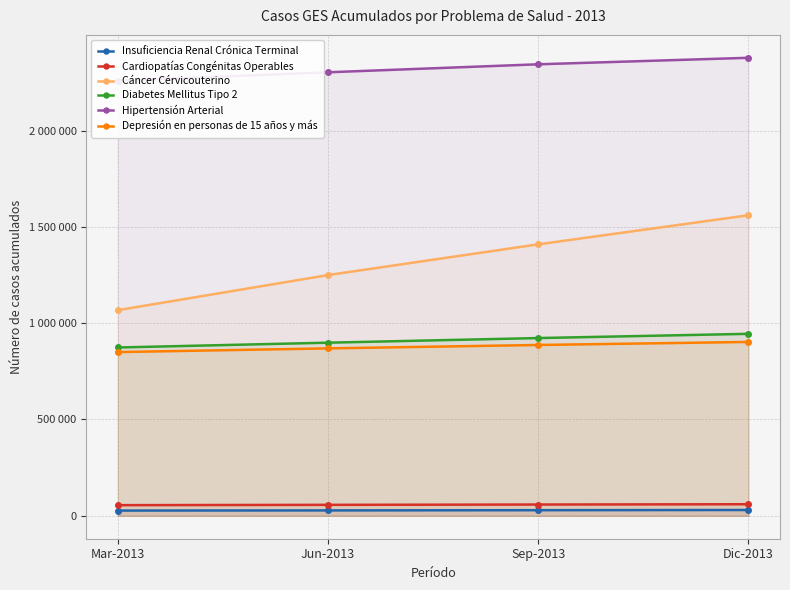

At which category is the sum across all series the highest?

Dic-2013